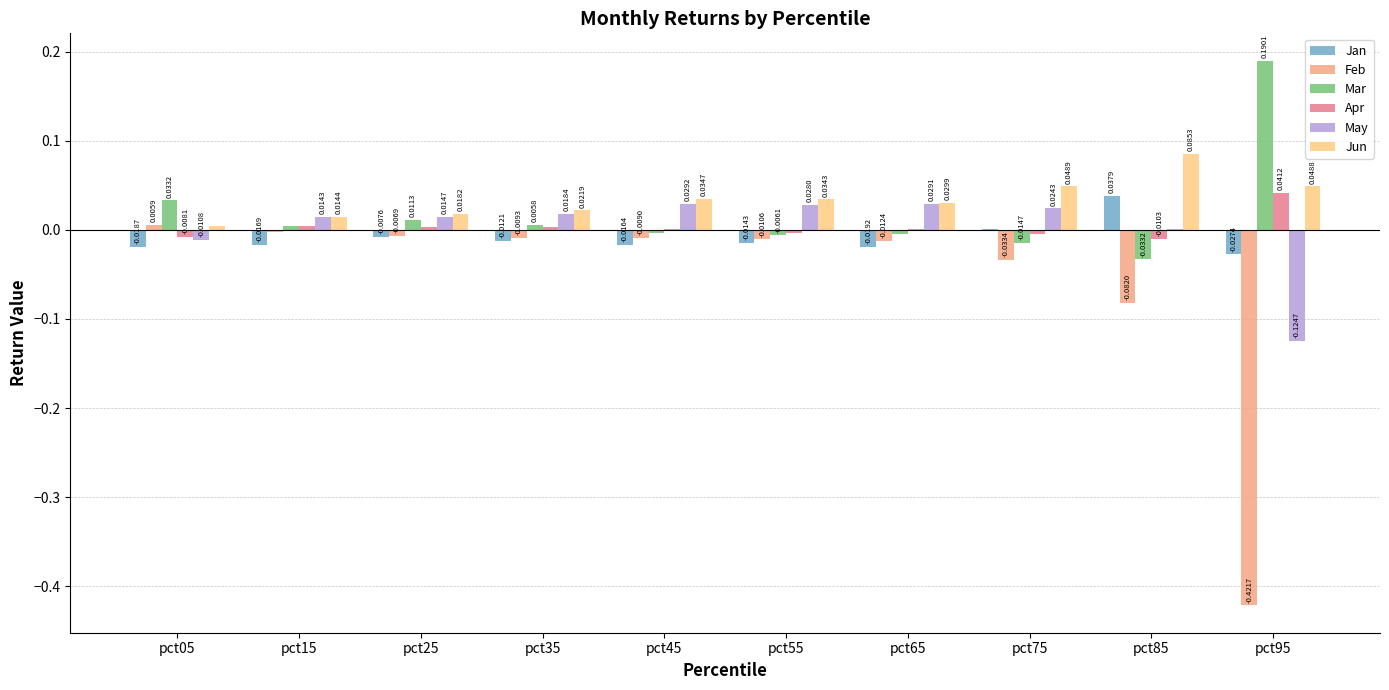

At which category is the sum across all series the highest?

pct45